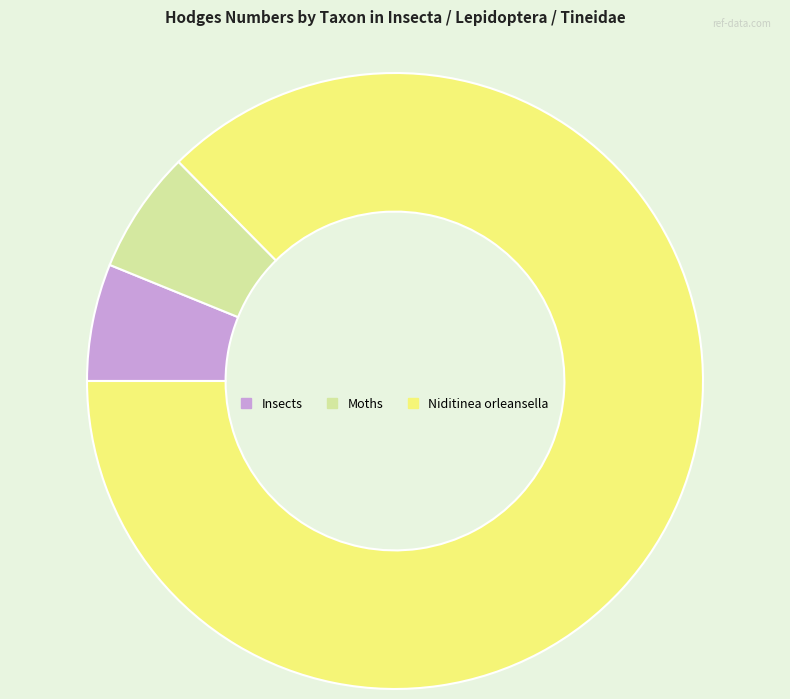

The Niditinea orleansella slice represents 87% of the pie. True or false?

True